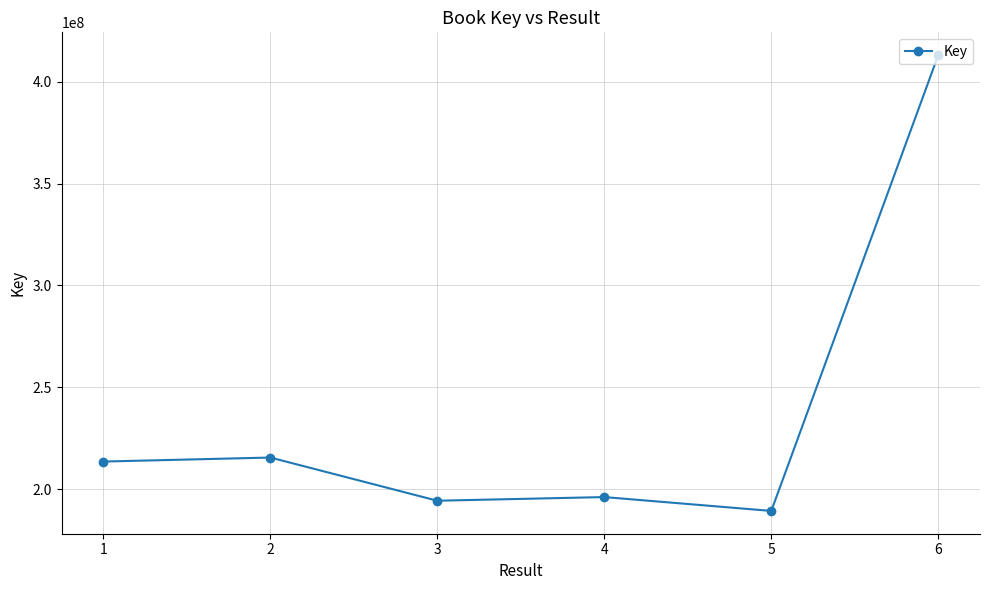

What is the smallest value displayed?

189262416